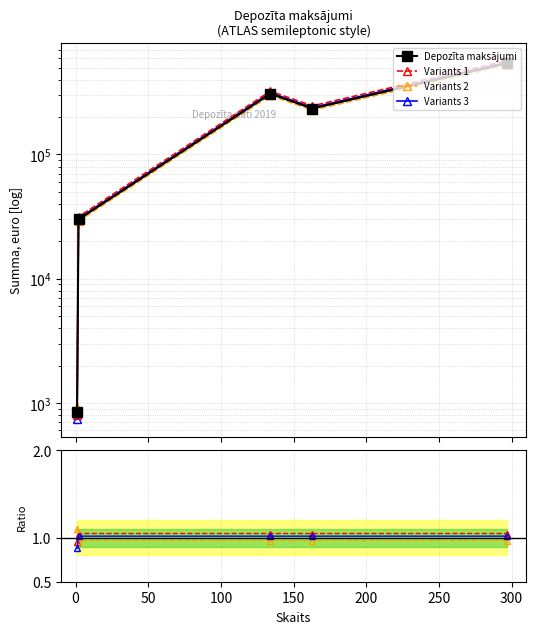

The value of Depozīta maksājumi at 100 is 97669.5. True or false?

False